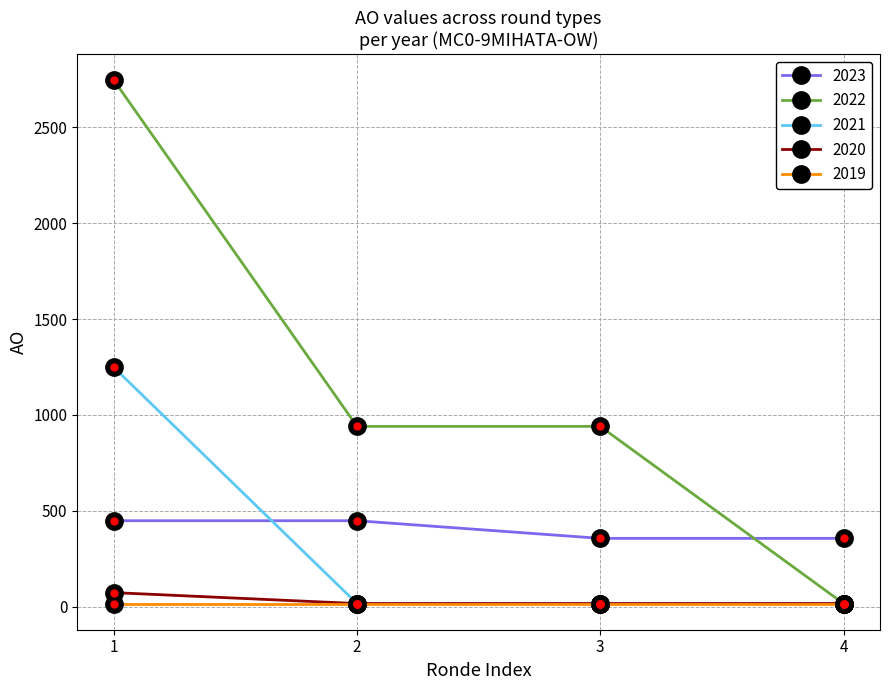

What is the maximum value for 2020?

73